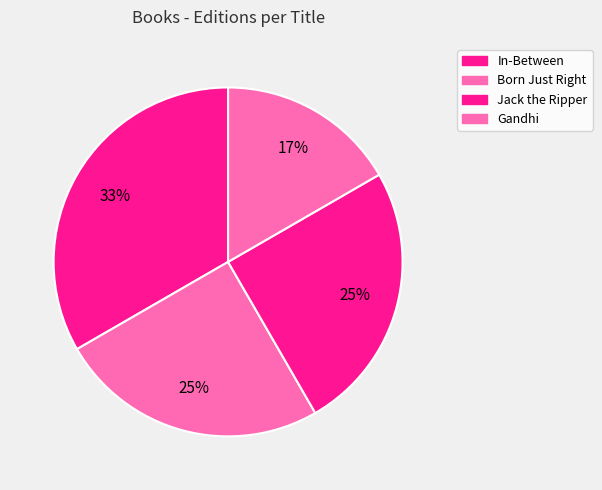

Count the number of slices in the pie.

4